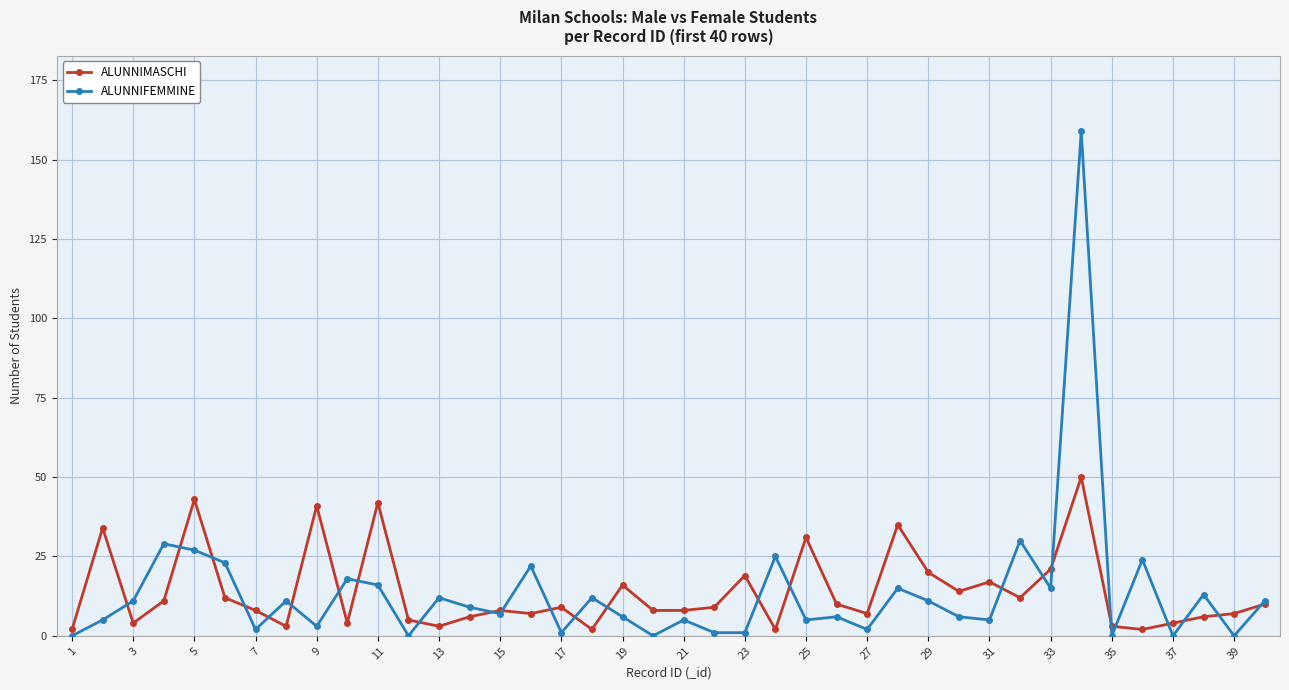

List the series in order of their peak value, lowest first.

ALUNNIMASCHI, ALUNNIFEMMINE